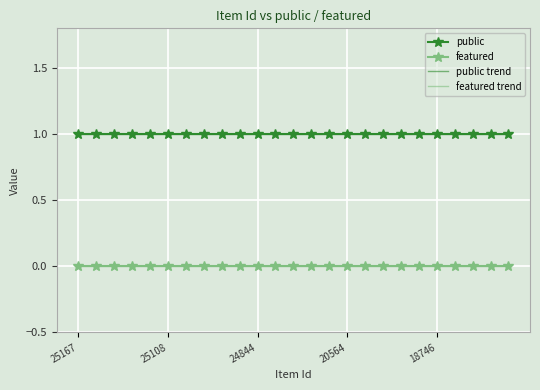

How many distinct data groups are displayed?

4